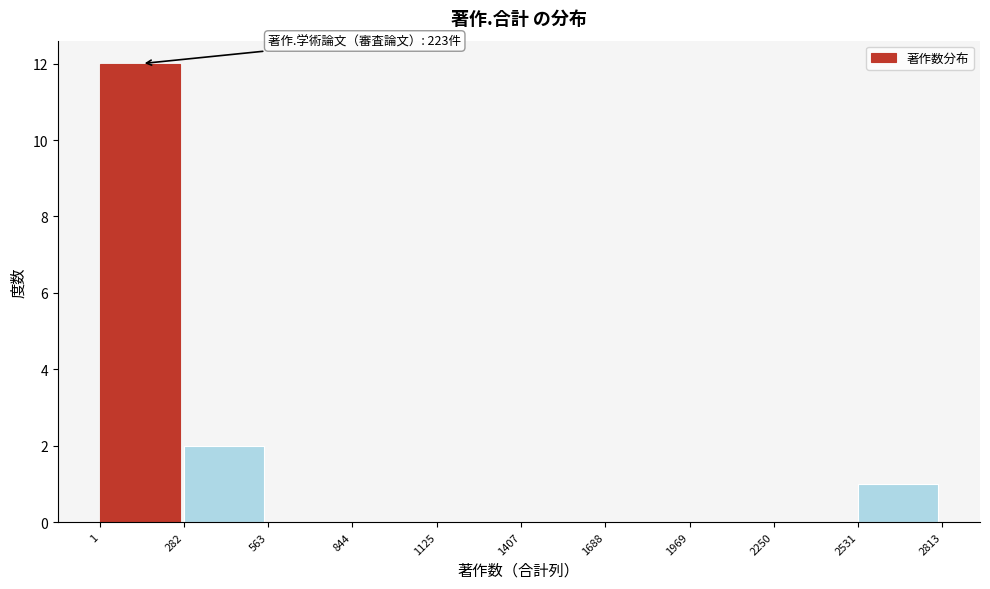

Which range on the x-axis has the tallest bar?

1 to 282